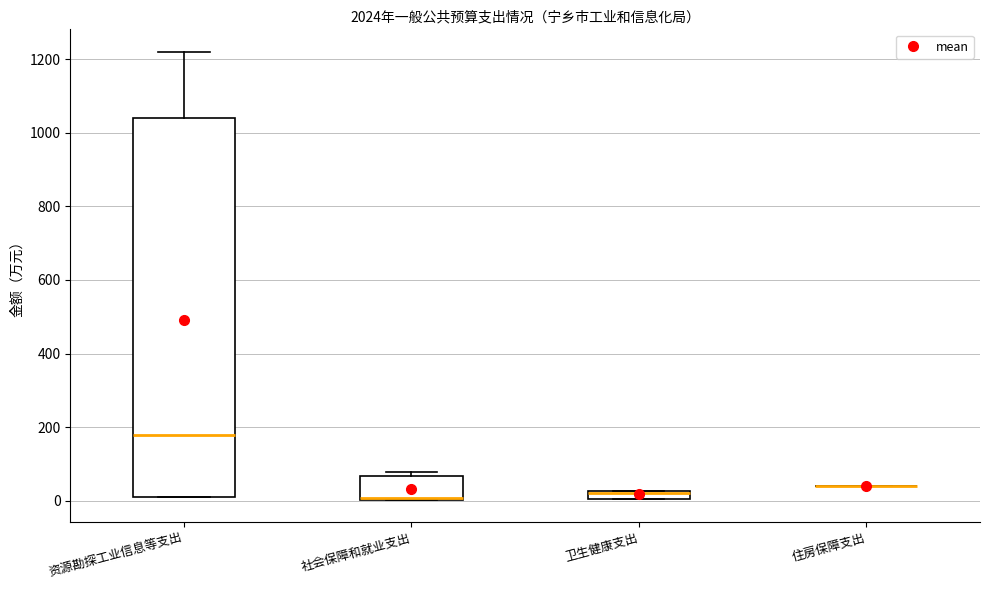

Where is the lower edge of the box for 社会保障和就业支出 on the y-axis? The values are not printed on the chart, so give them approximately, as read against the axis.

0